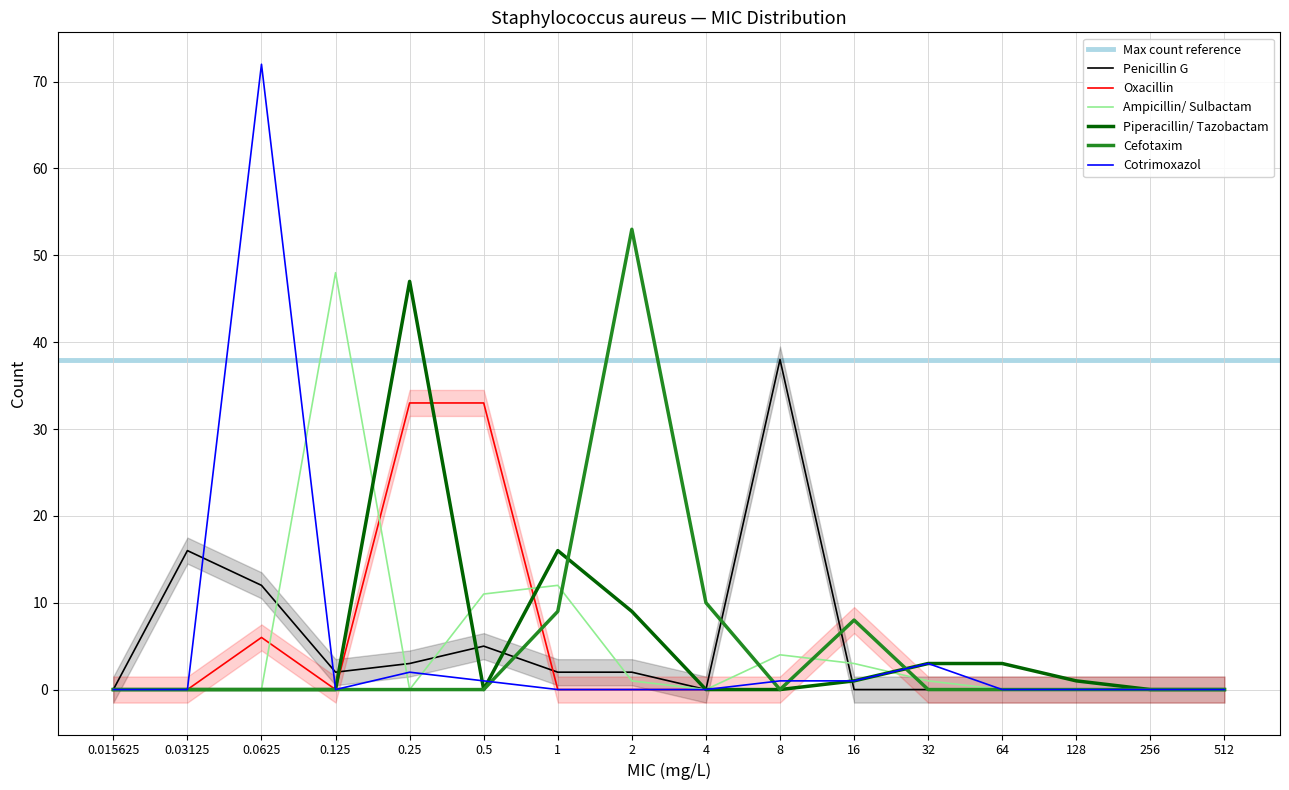

True or false: Penicillin G has a value of 0 at 512.

True